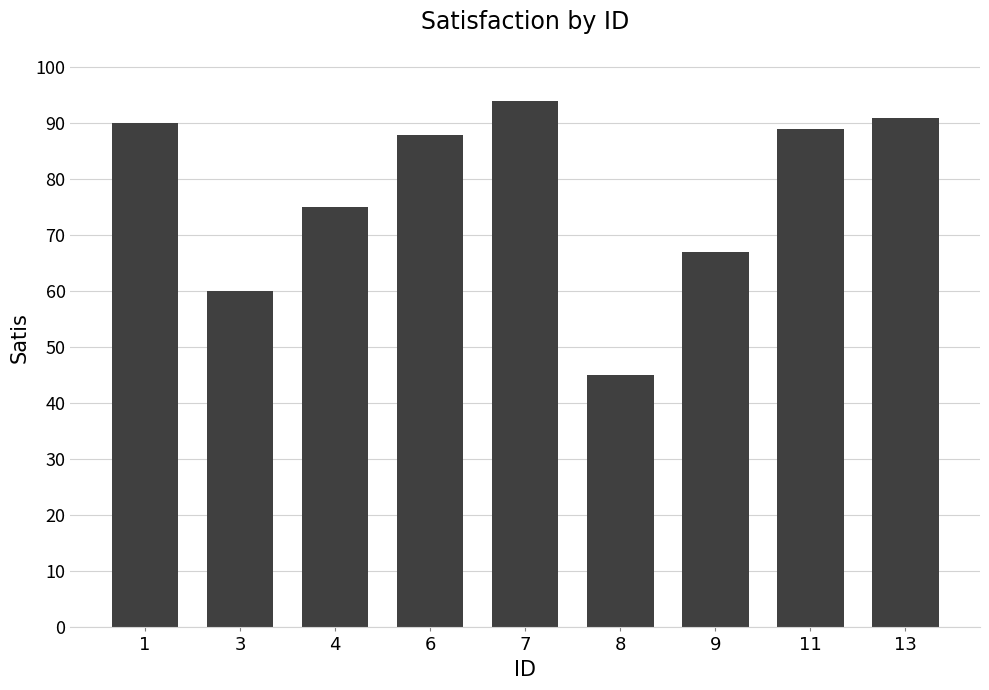

How many categories are shown in the chart?

9